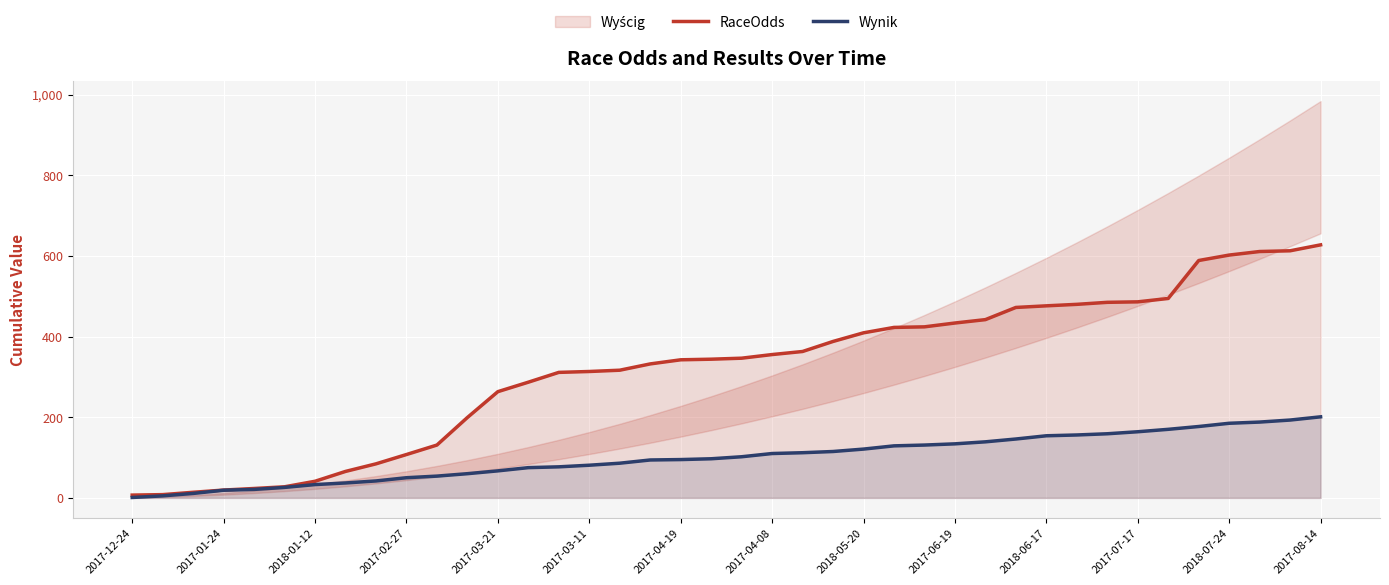

How many values in the Wynik series are below 102?

20